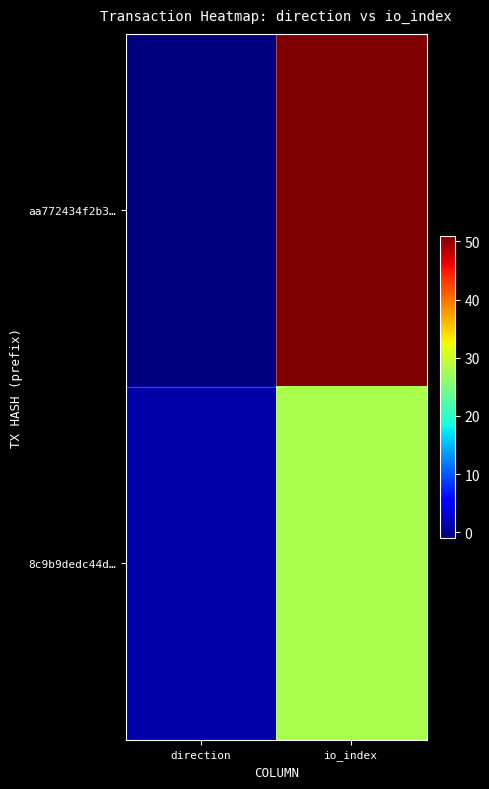

At which category is the sum across all series the highest?

io_index